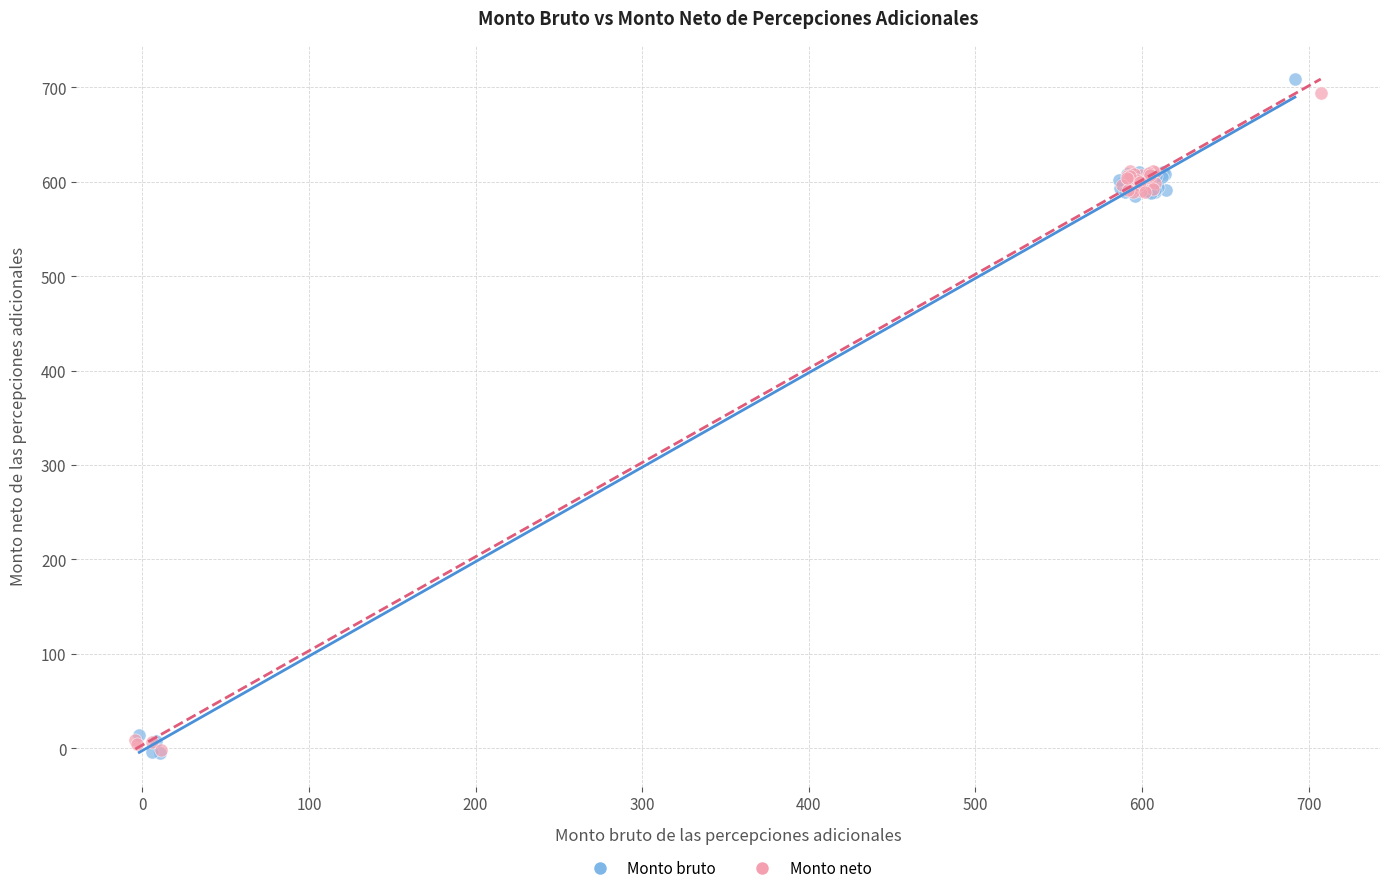

Which series has the widest spread of Y values?

Monto bruto